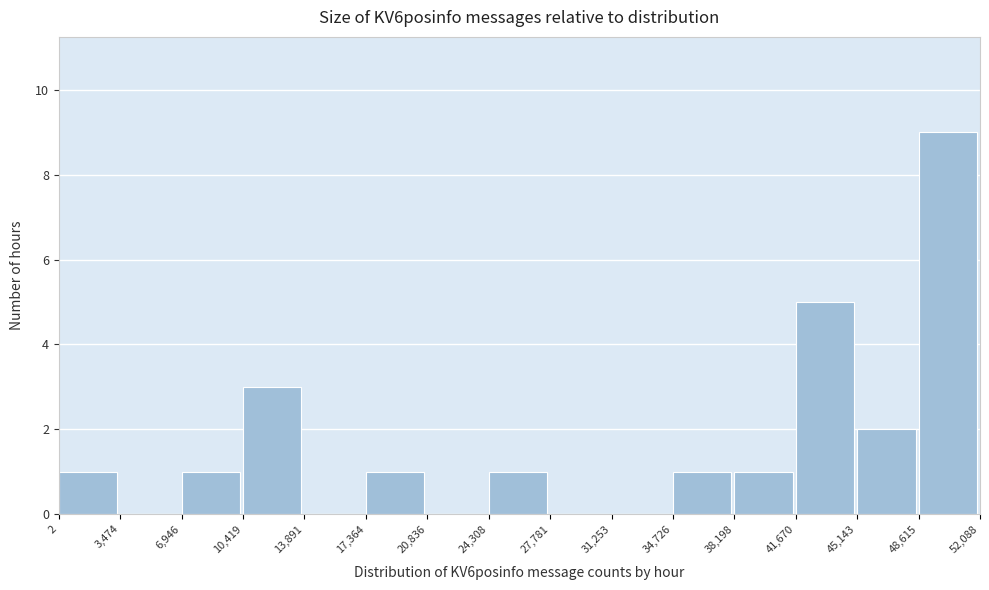

What is the height of the bar covering 34,726 to 38,198 on the x-axis? The values are not printed on the chart, so give them approximately, as read against the axis.

1